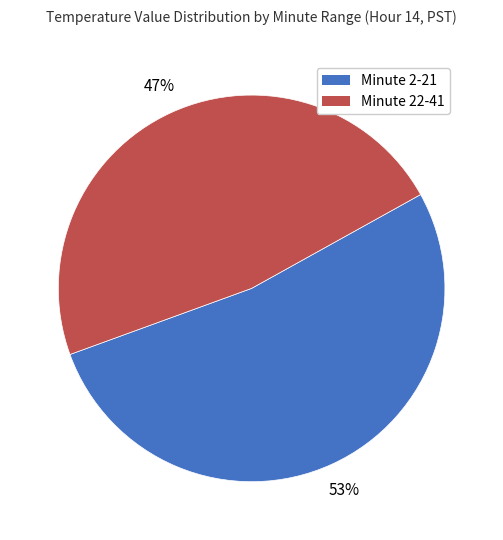

True or false: Minute 22-41 accounts for 42% of the total.

False